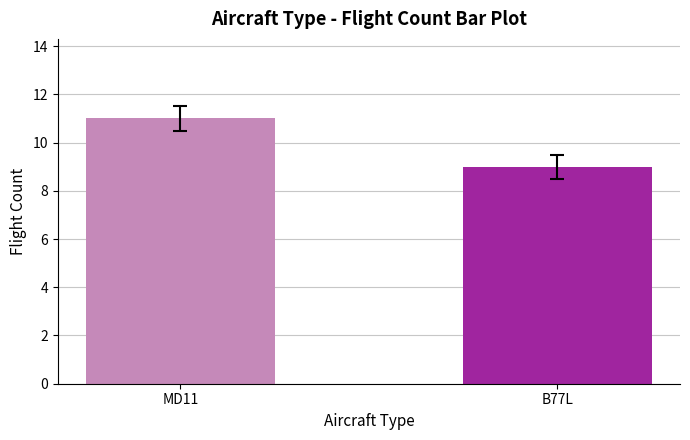

What is the minimum value shown in the chart?

9